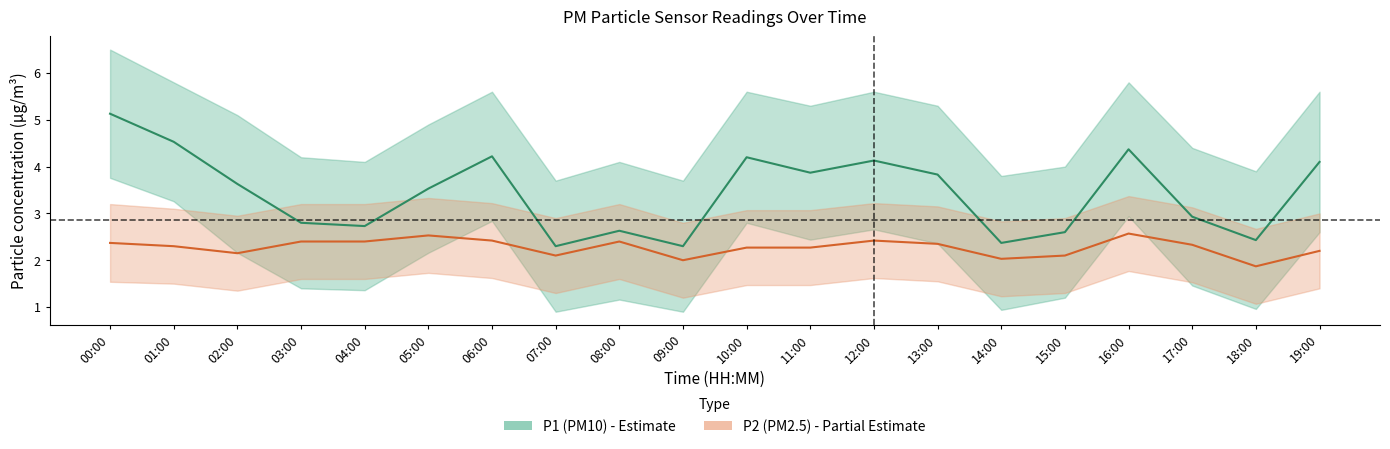

What is the average value of the P1 (PM10) series?

3.4